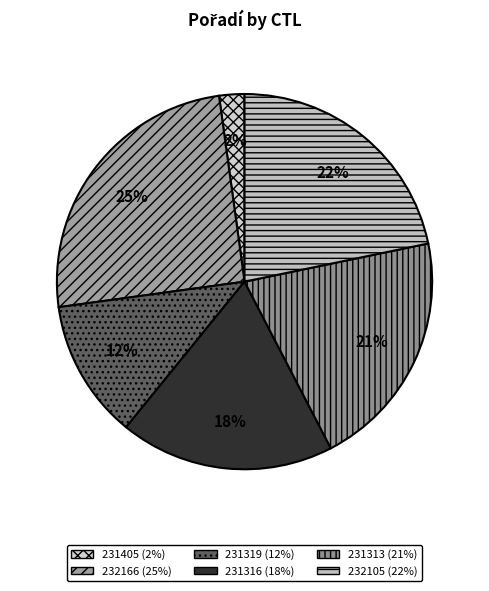

Is it true that 231316 is 27% of the pie?

False